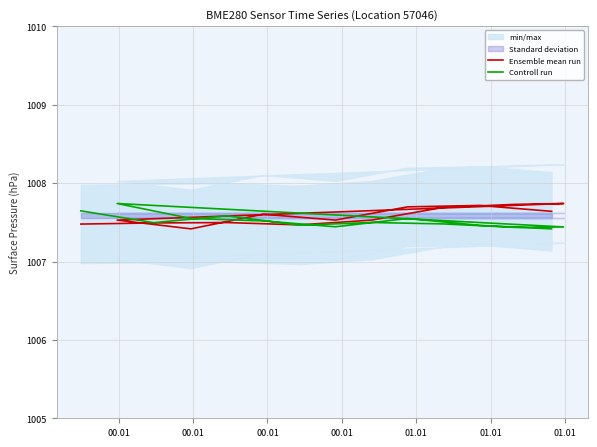

Read the Ensemble mean run value at 00.01.

1007.5